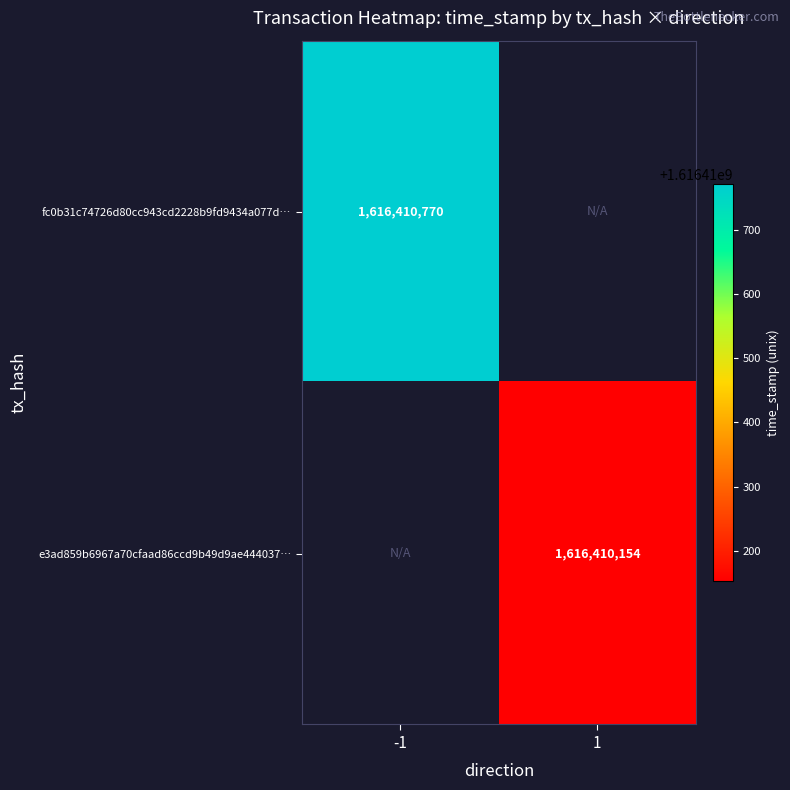

The e3ad859b6967a70cfaad86ccd9b49d9ae444037 series shows 1616410154 at 1. True or false?

True